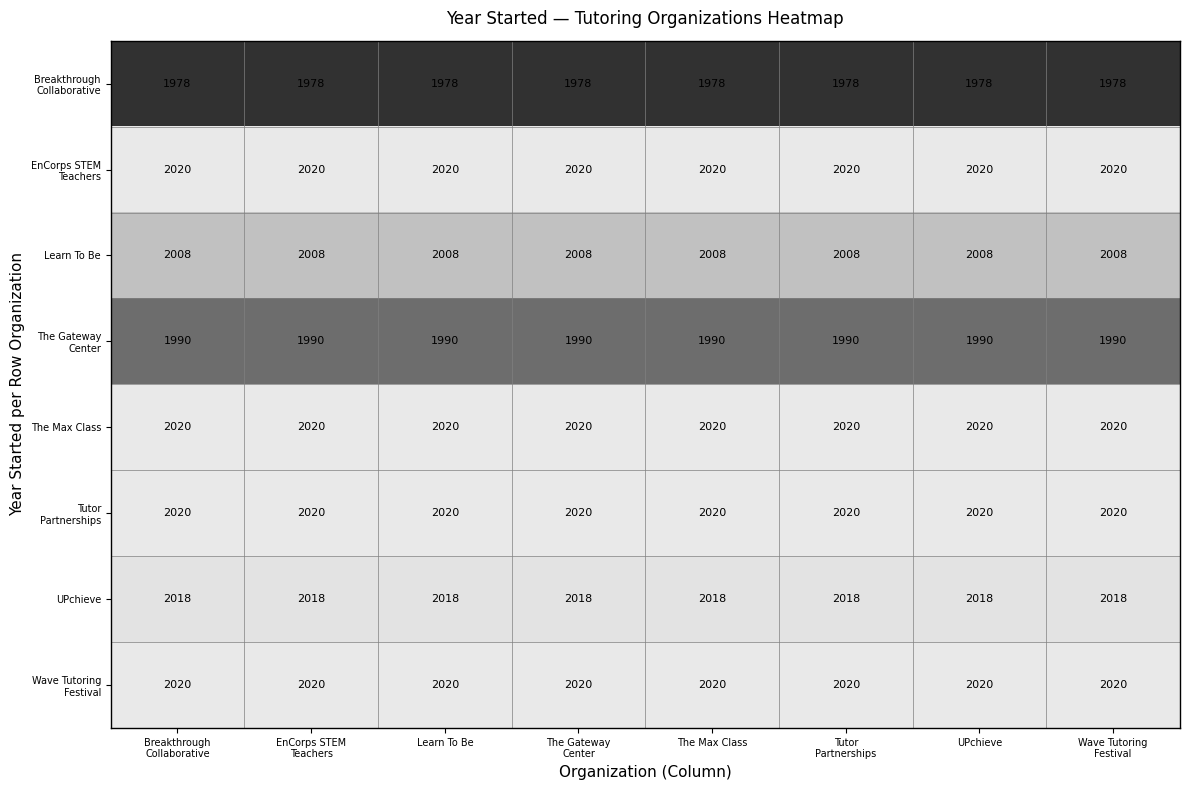

The value of Learn To Be at The Max Class is 572. True or false?

False